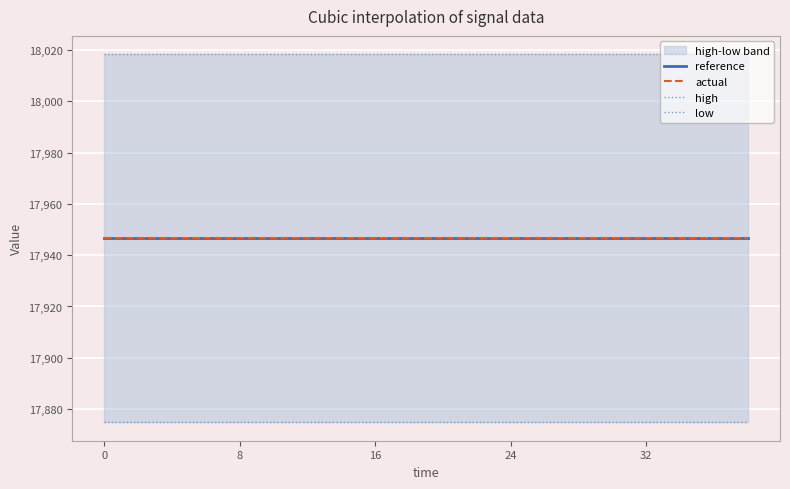

True or false: low has more than 1 interior local peaks.

False